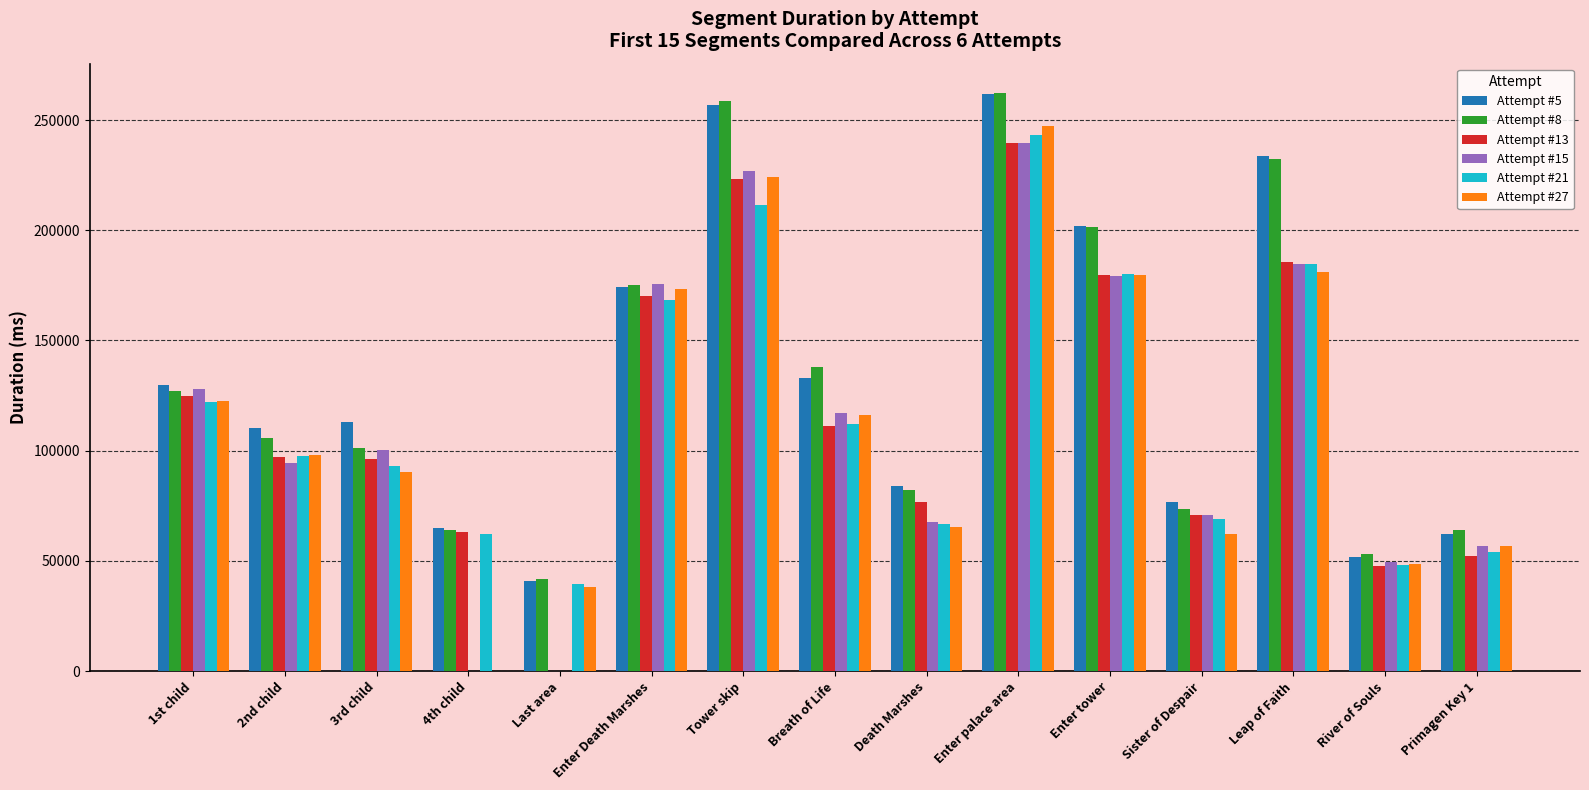

Where does the Attempt #5 series first go above 113158?

1st child